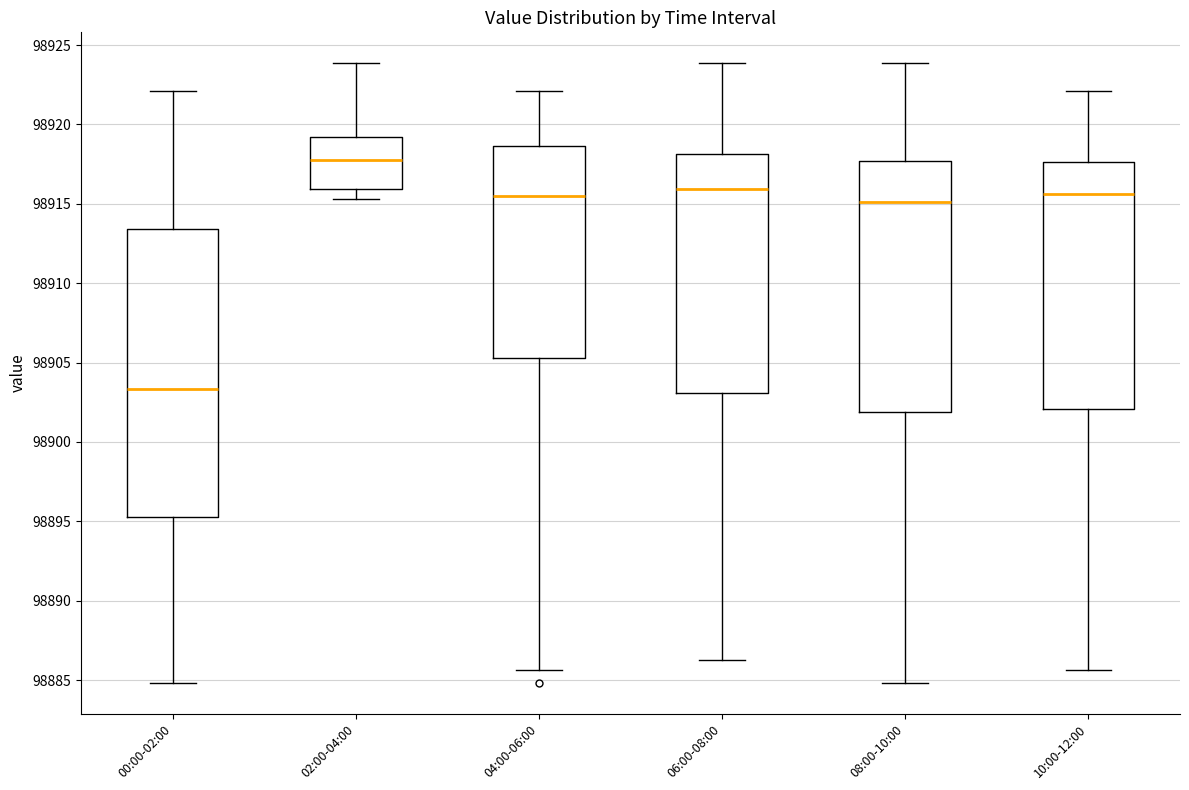

Where does the upper whisker of the box for 10:00-12:00 end on the y-axis? The values are not printed on the chart, so give them approximately, as read against the axis.

98922.0